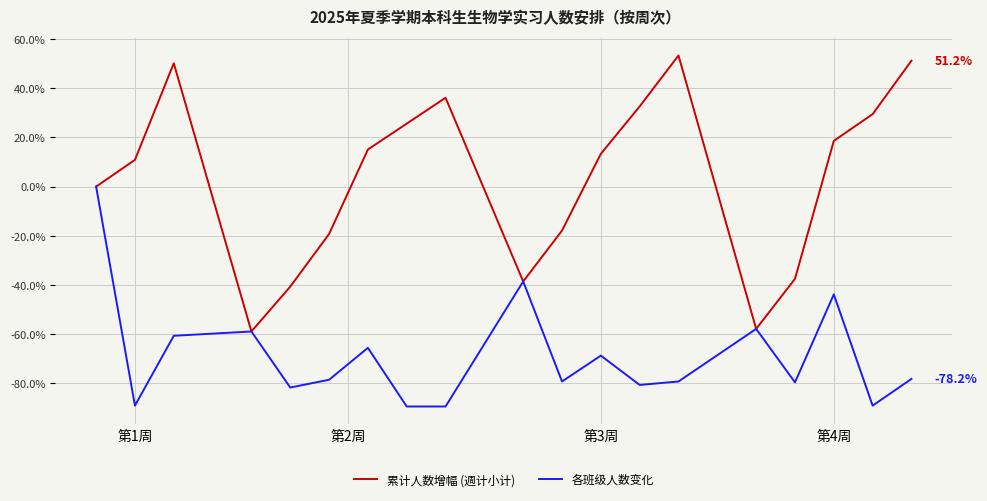

What is the difference between the maximum and minimum values in the 累计人数增幅 (週计小计) series?

112.3